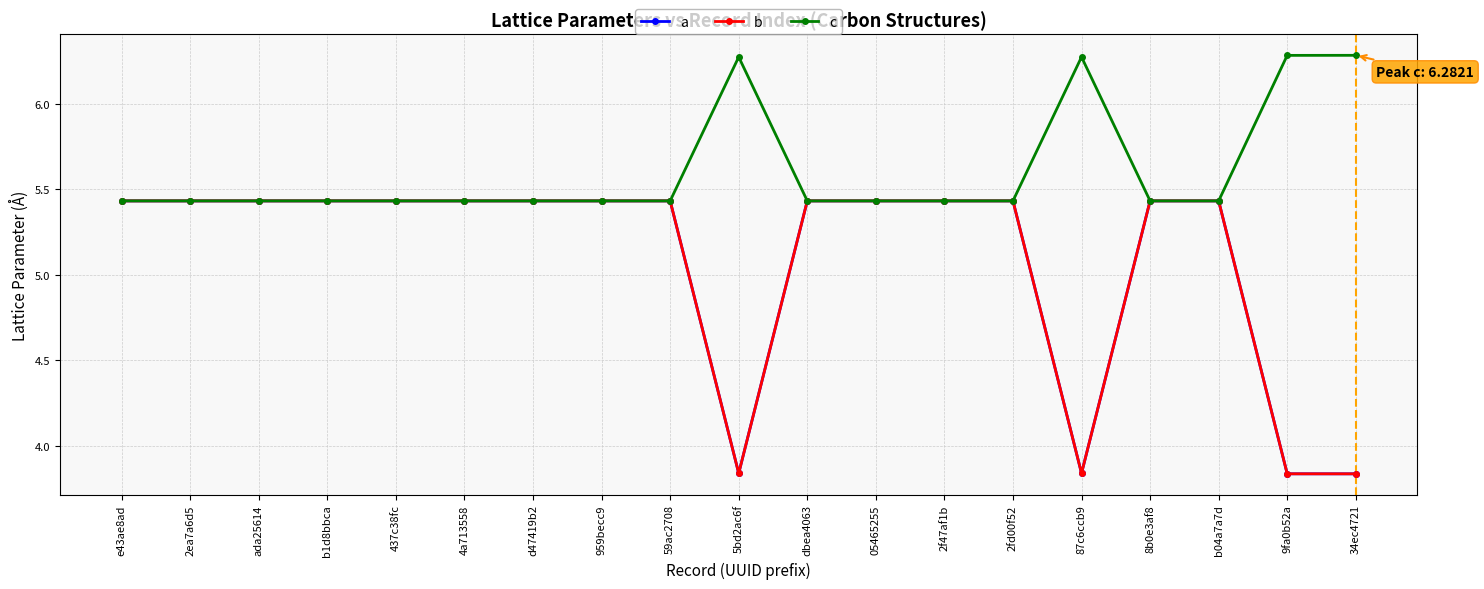

True or false: c and b intersect in this chart.

False